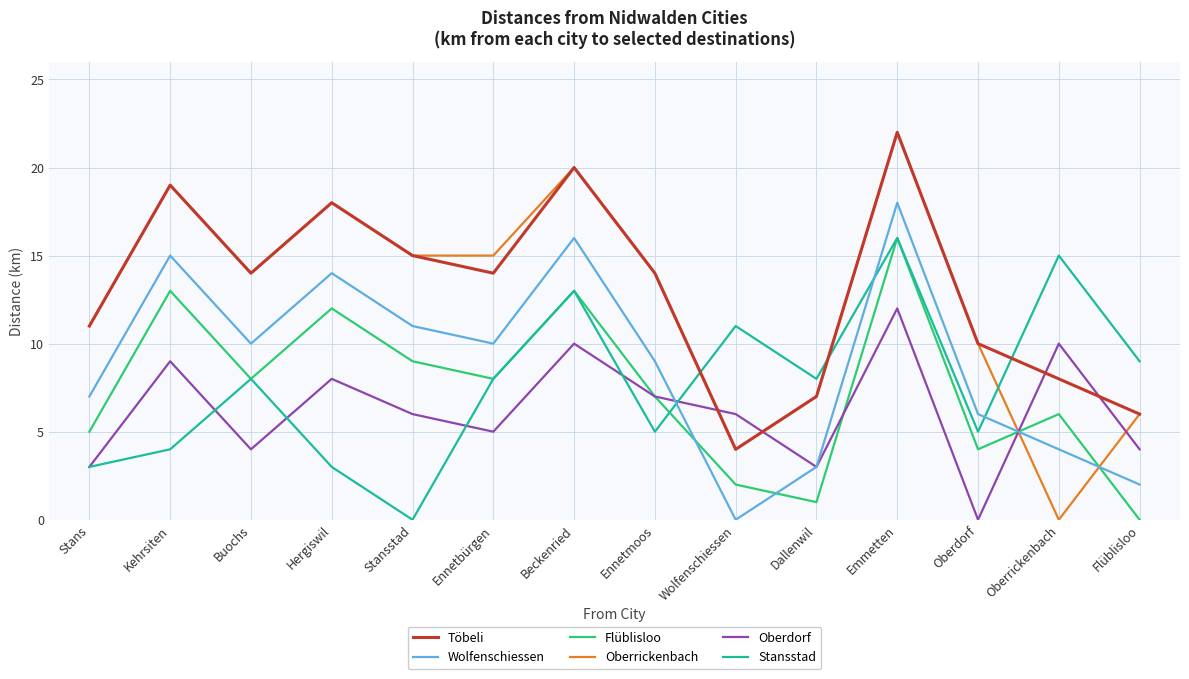

How many times do Töbeli and Oberdorf cross each other?

4